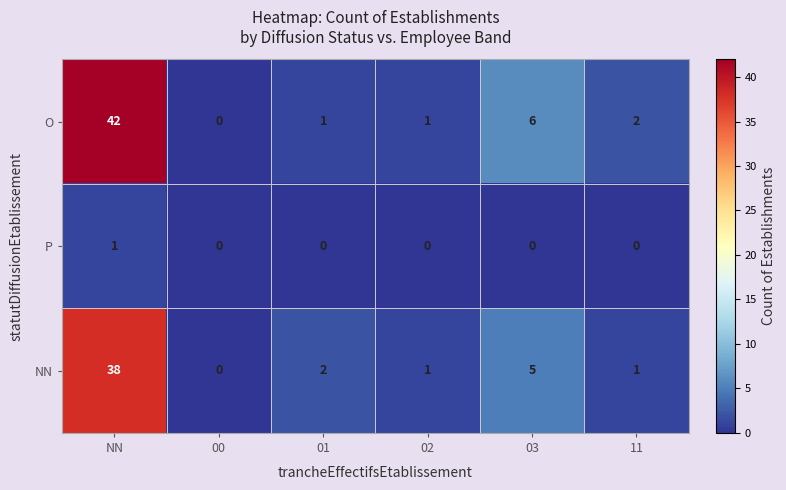

What is the maximum value for O?

42